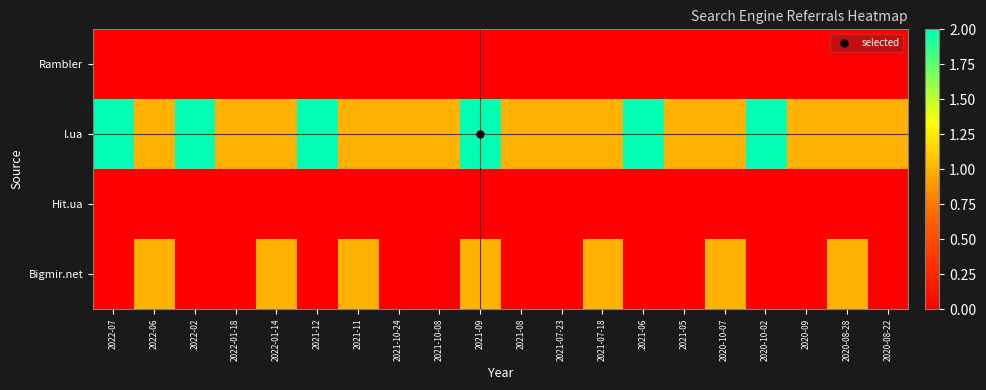

How many distinct data groups are displayed?

4